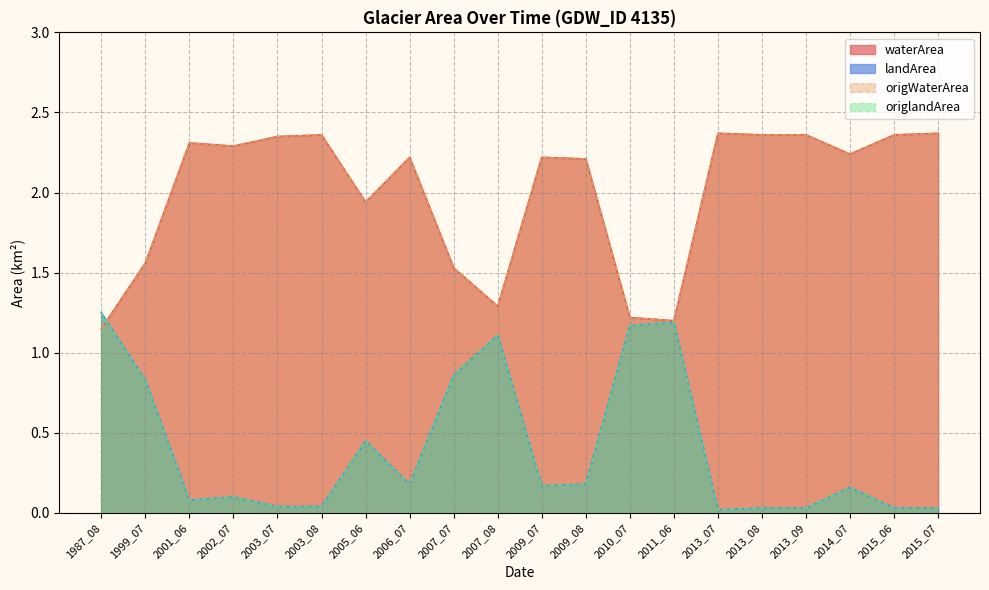

What is the sum of all waterArea values?

39.9